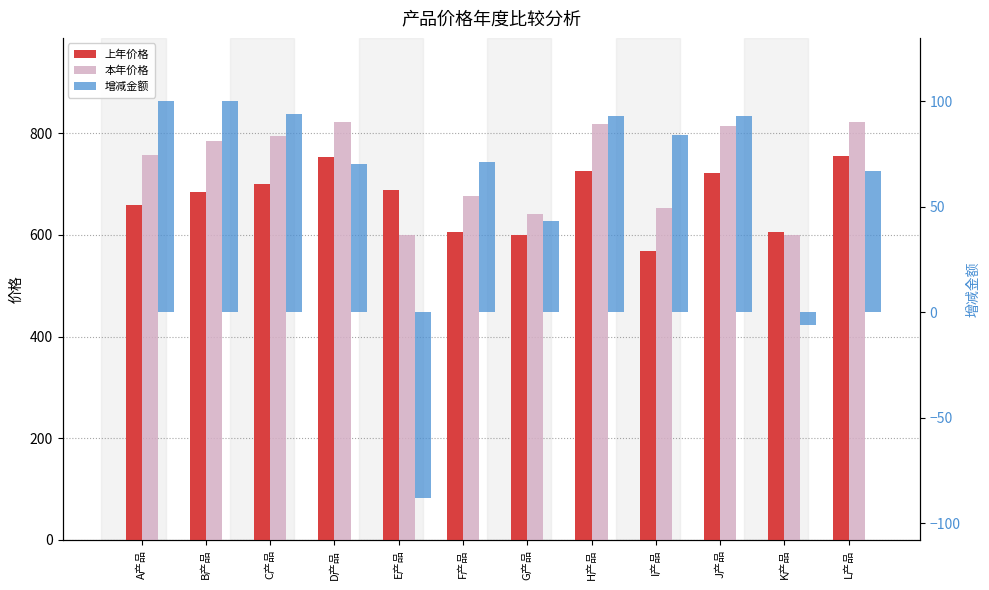

Are the bars horizontal?

No